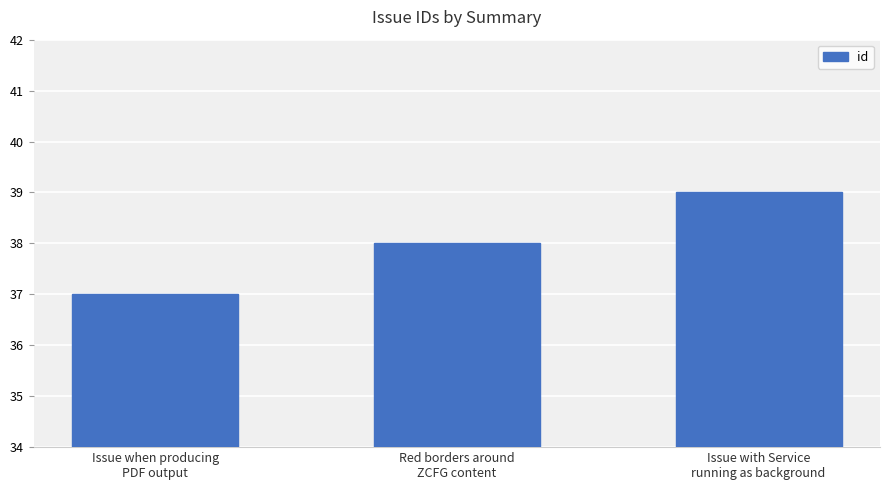

The chart shows a value of 60 at Issue when producing
PDF output. True or false?

False